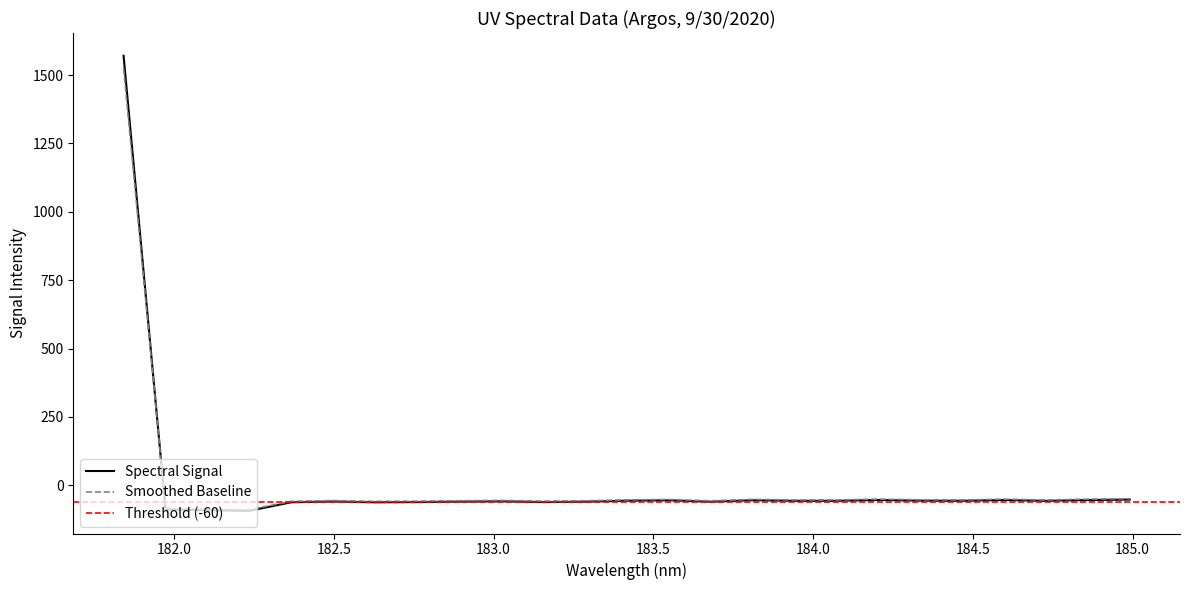

Which category has the highest value across all series?

181.8418